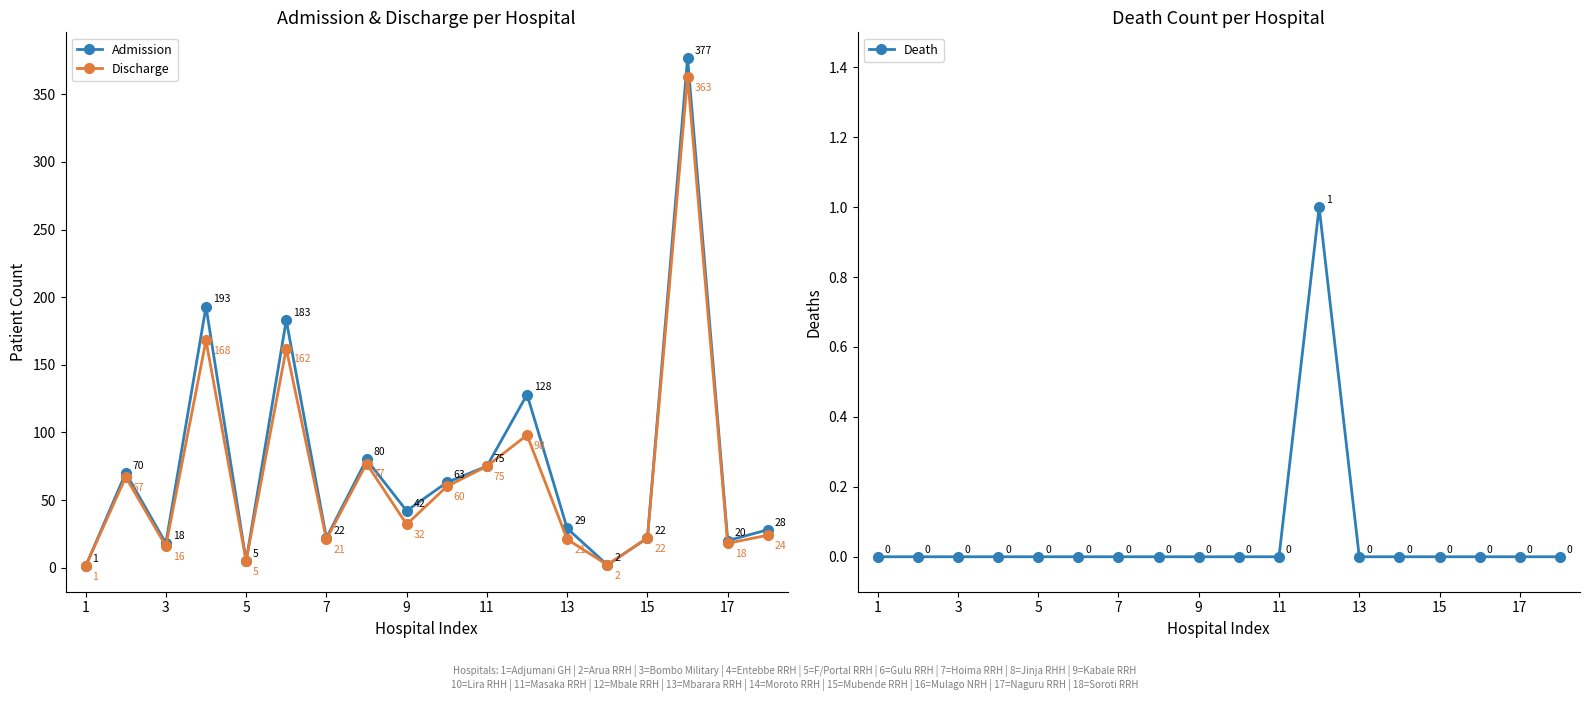

What is the greatest value displayed?

377